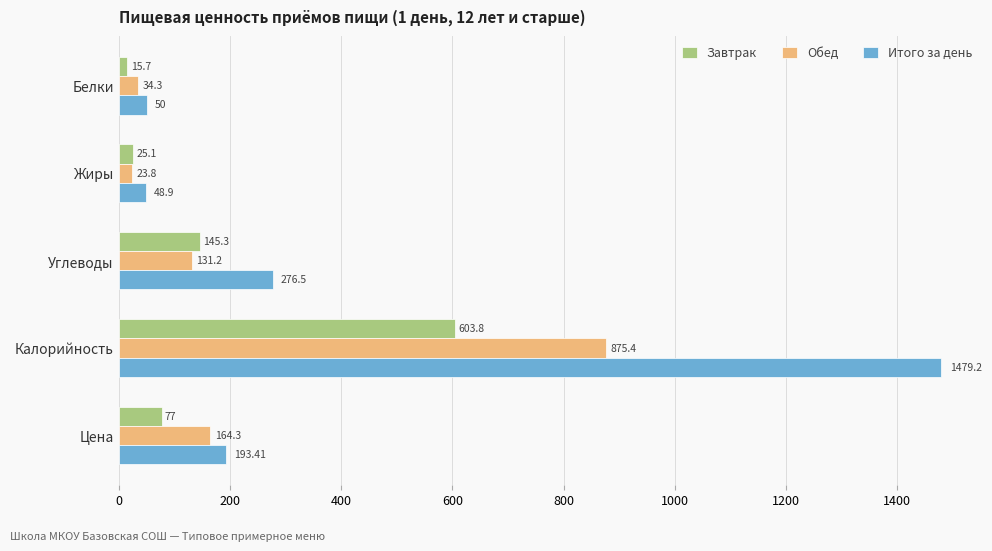

At which category is the sum across all series the highest?

Калорийность